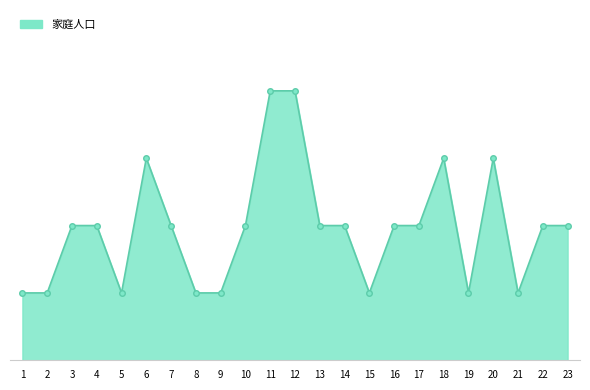

True or false: the data shows 2 at 10.

True